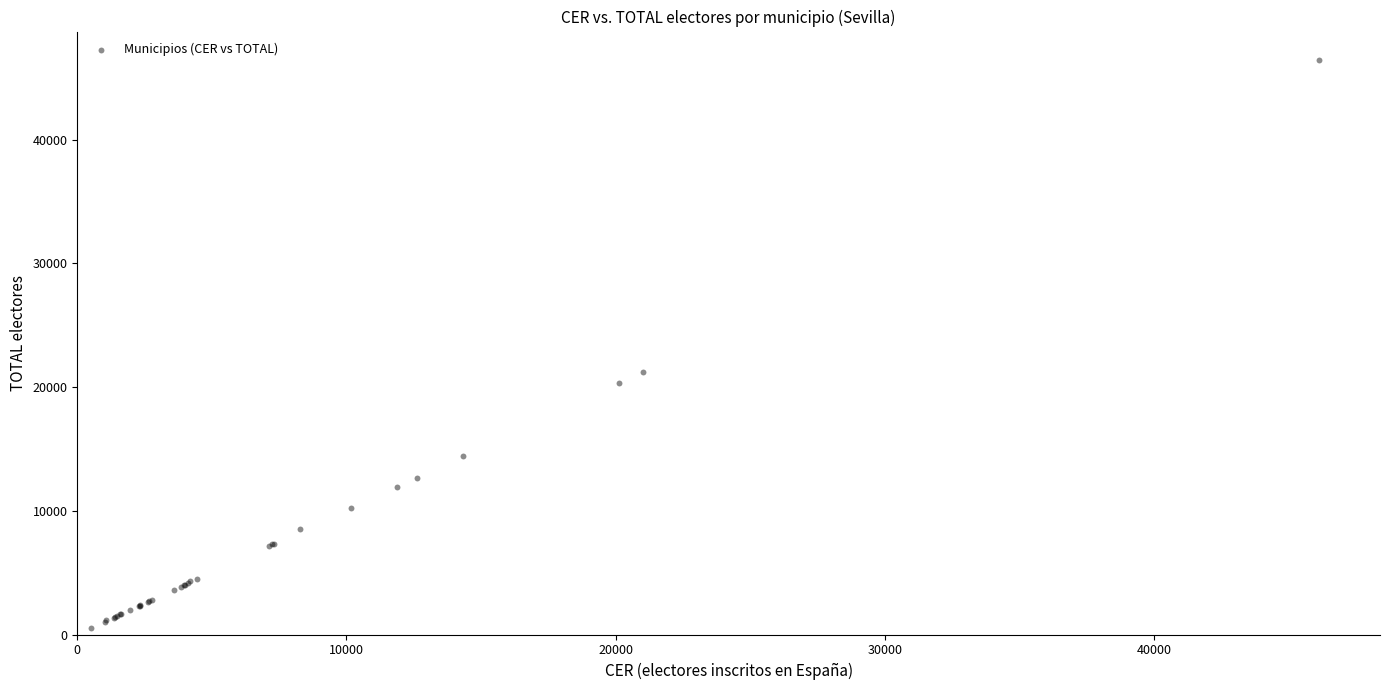

What Y value in the scatter plot is closest to 23479?

21201